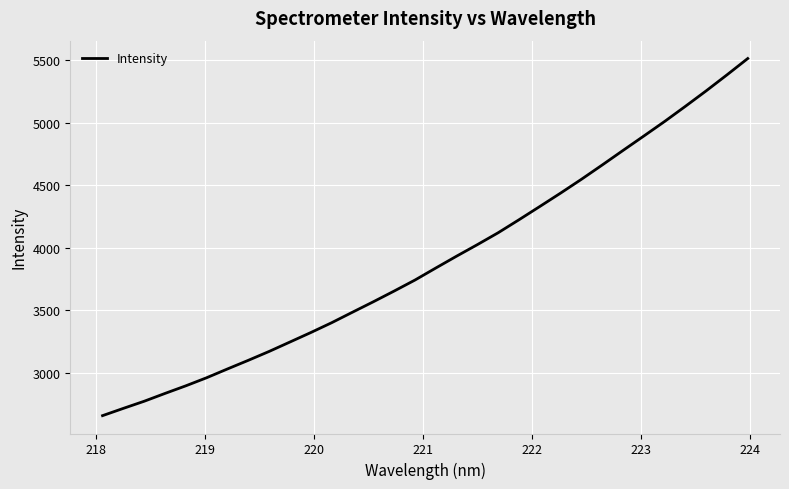

What is the difference between the maximum and minimum values?

2855.1